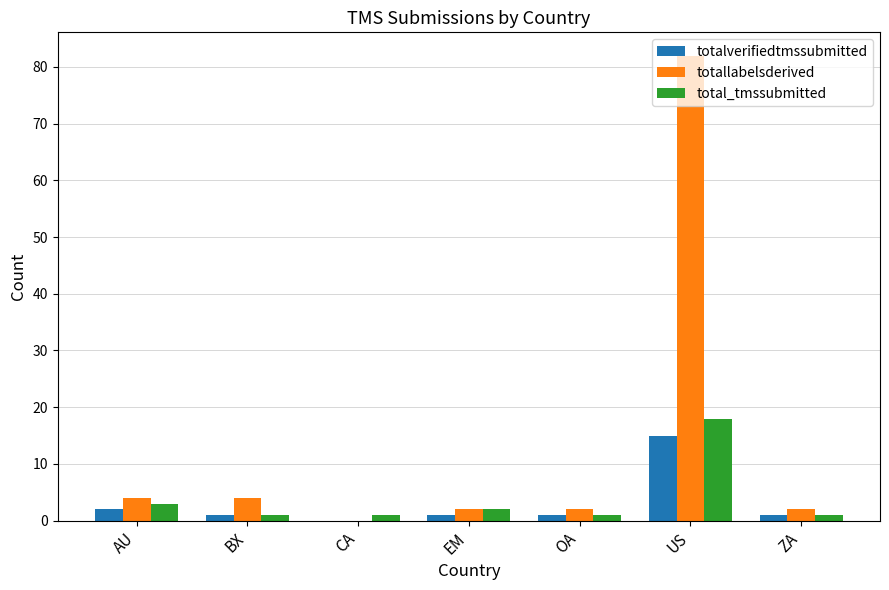

The value of total_tmssubmitted at AU is 3. True or false?

True